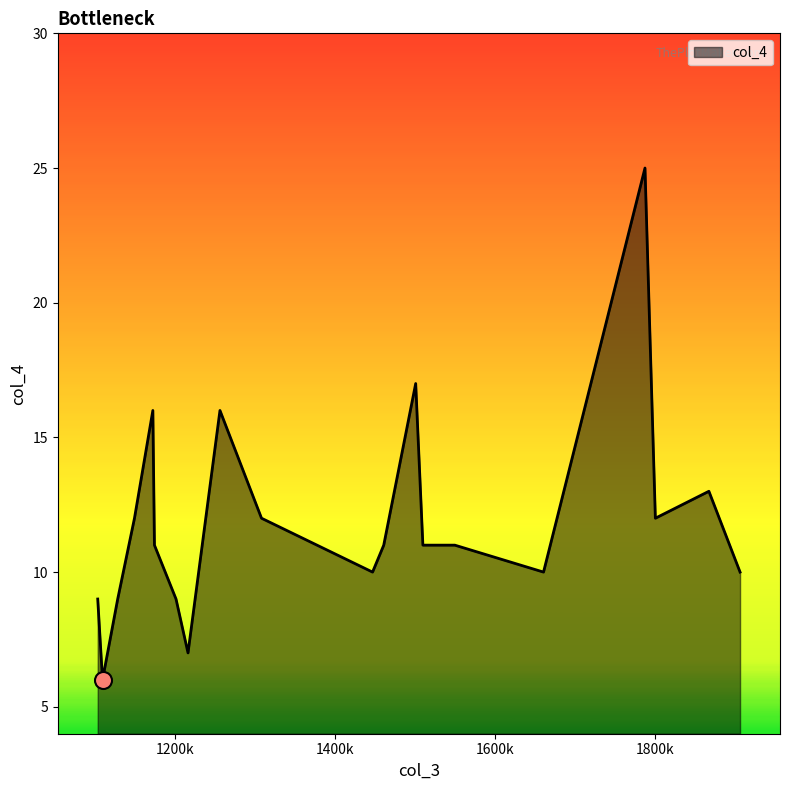

What is the difference between the maximum and minimum values?

19